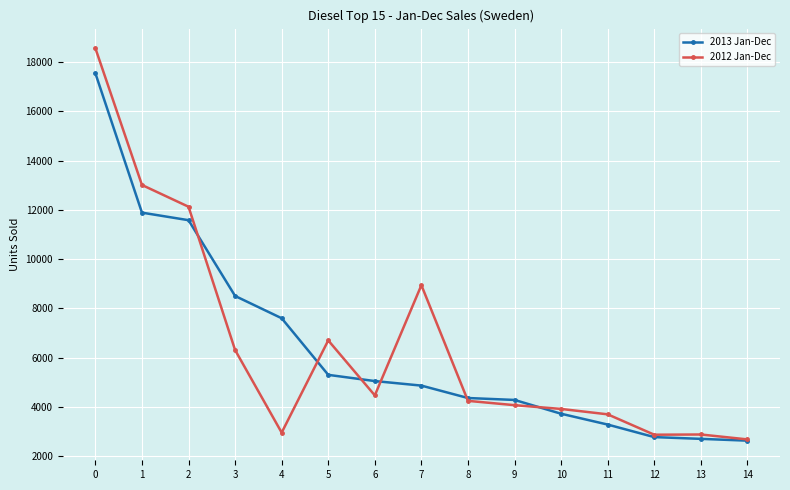

Rank the series at 7 from lowest to highest value.

2013 Jan-Dec, 2012 Jan-Dec